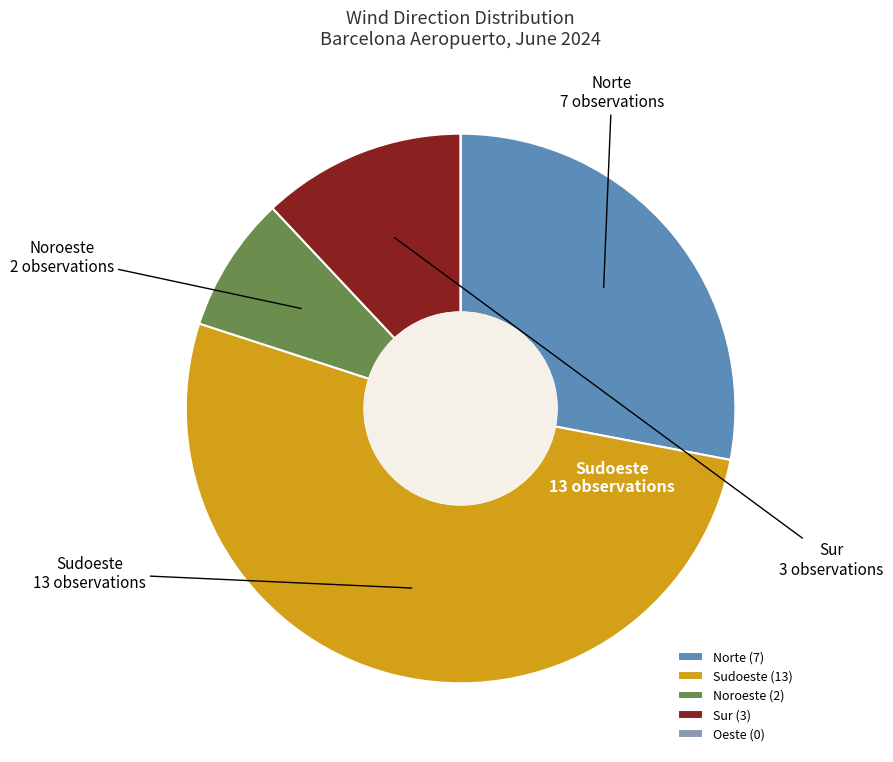

Is the sum of Sudoeste (13) and Noroeste (2) greater than half?

Yes